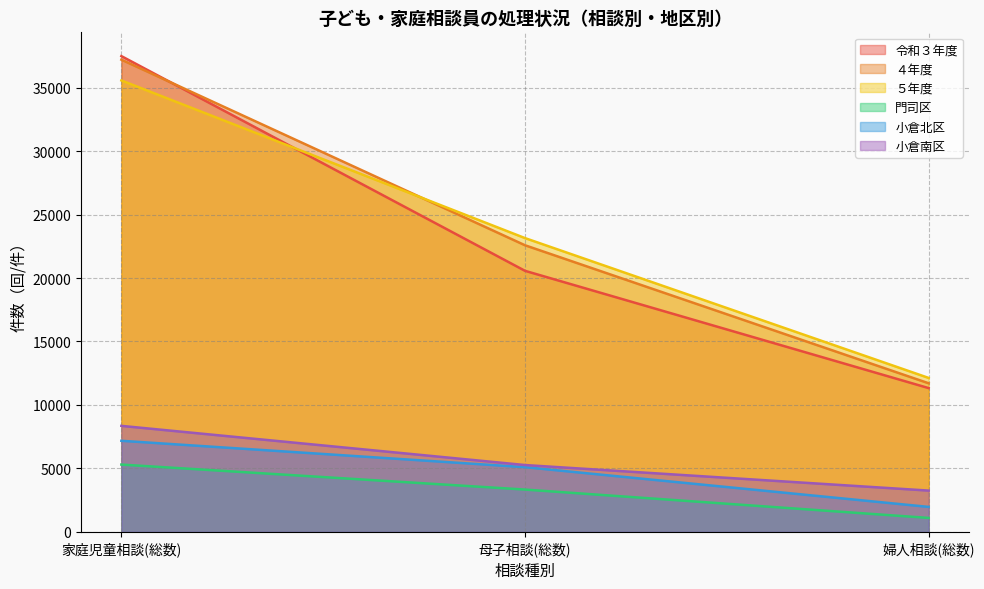

Which has a higher value, 家庭児童相談(総数) or 母子相談(総数)?

家庭児童相談(総数)